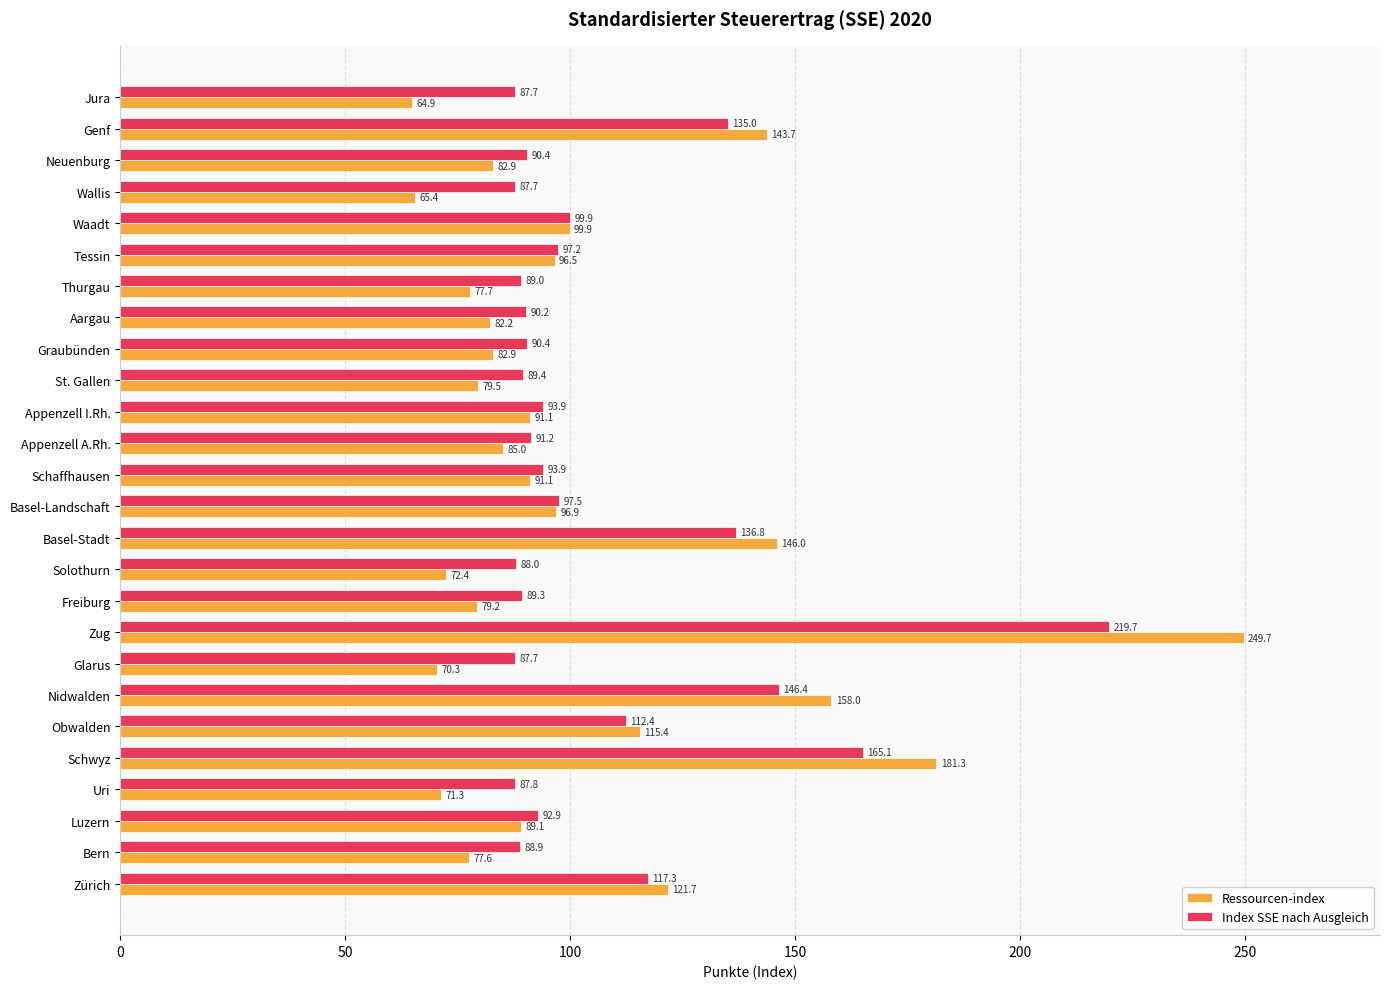

What is the minimum value shown in the chart?

64.9